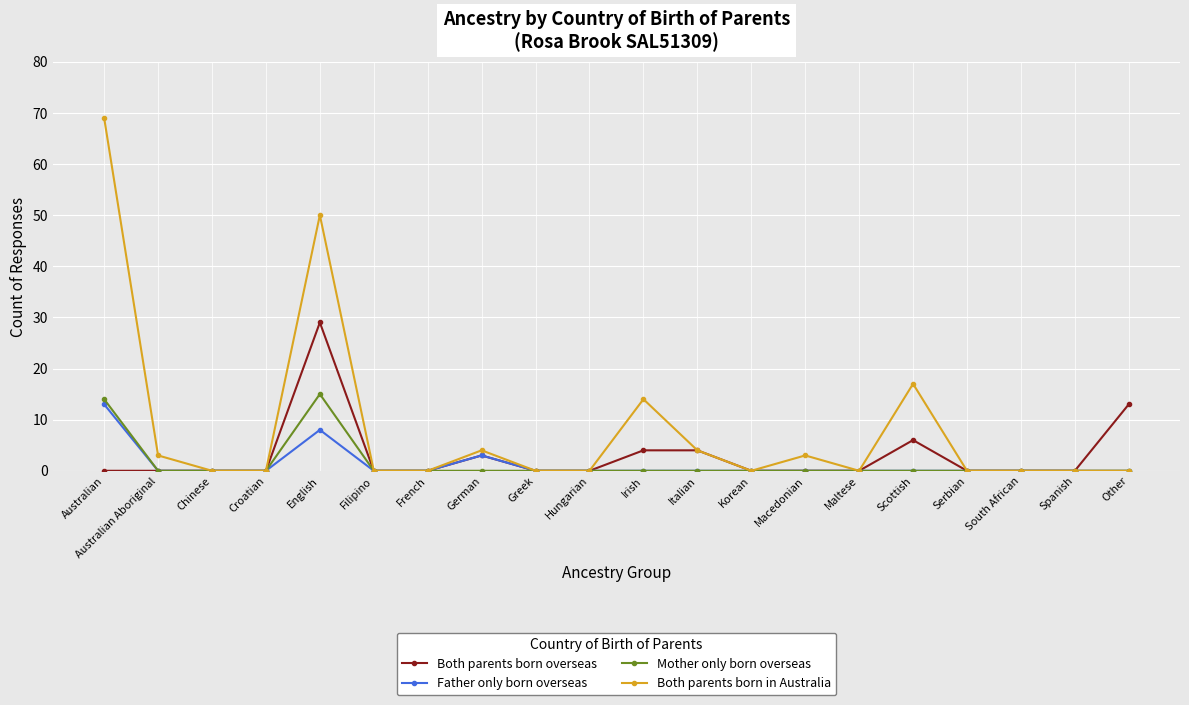

True or false: Father only born overseas has more than 0 points higher than both neighbors.

True